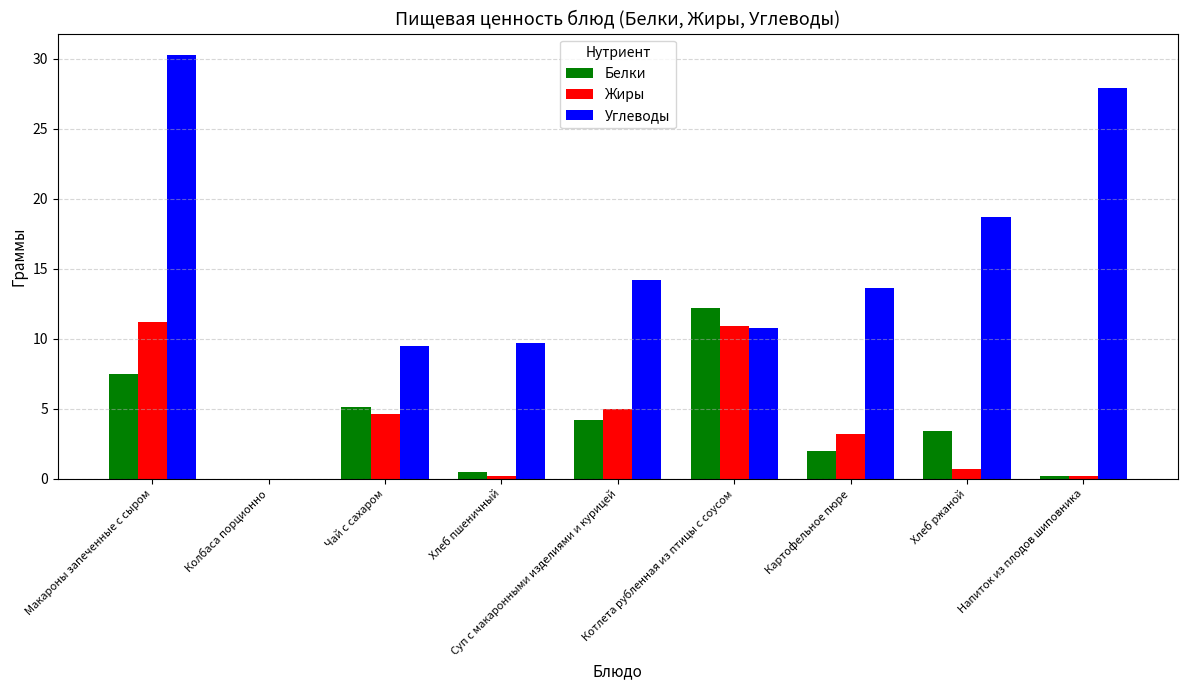

Is it true that Белки equals 1.5 at Суп с макаронными изделиями и курицей?

False